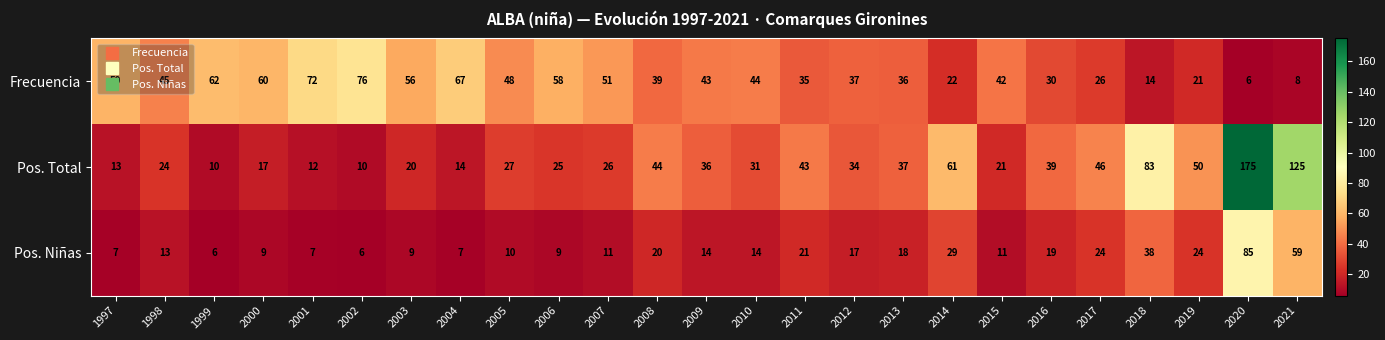

What is the highest value of the Pos. Niñas series?

85